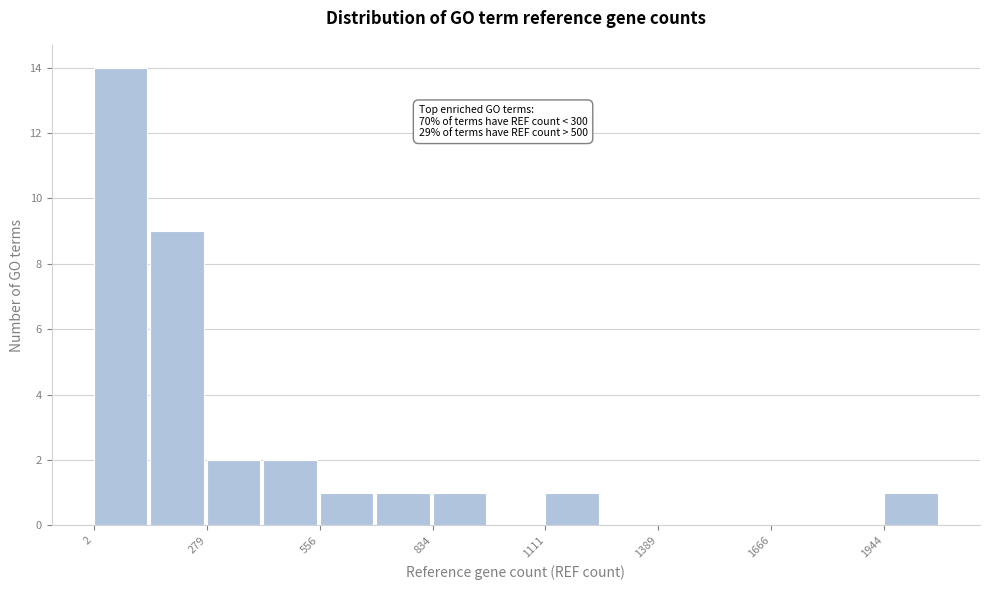

Read against the x-axis, roughly where is the centre of the tallest bar?

50